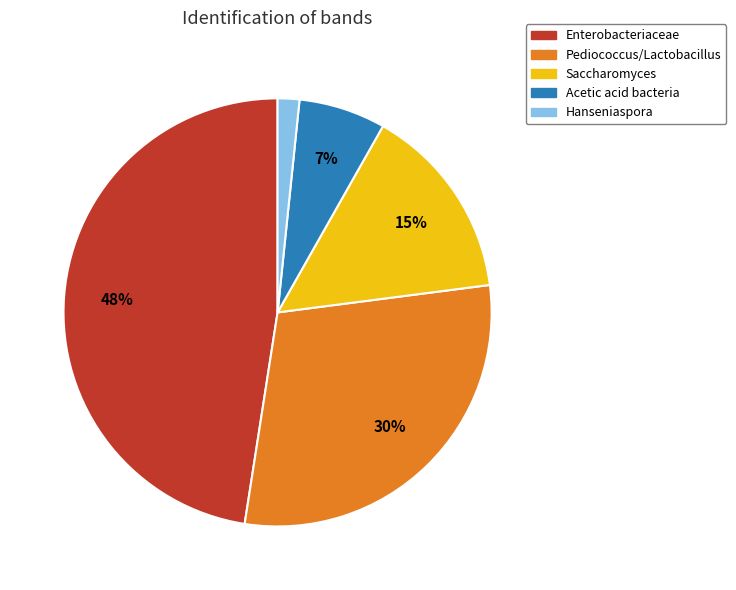

What is the largest slice in the pie chart?

Enterobacteriaceae